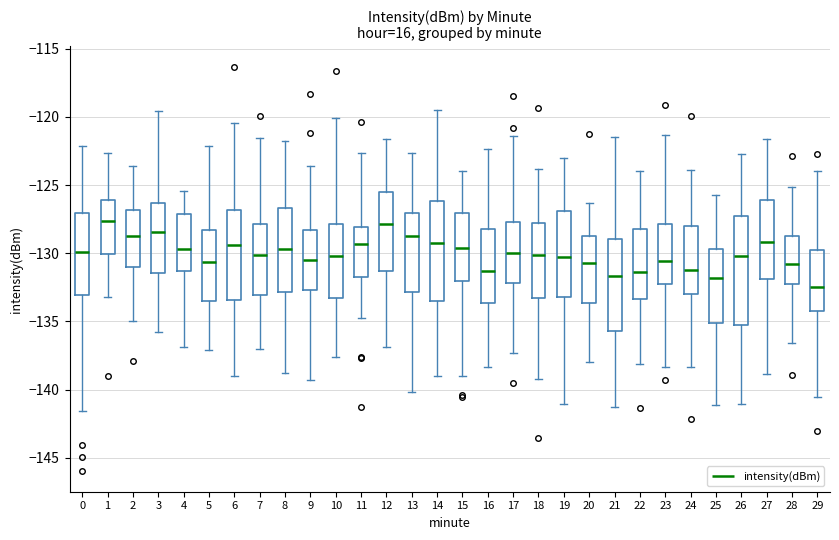

Where does the lower whisker of the box at x = 26 end on the y-axis? The values are not printed on the chart, so give them approximately, as read against the axis.

-141.0